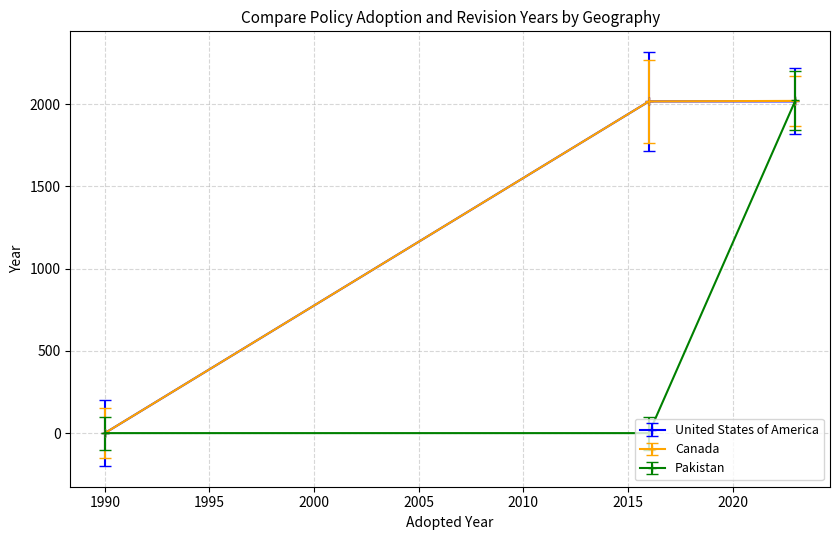

Count the number of categories in the chart.

3